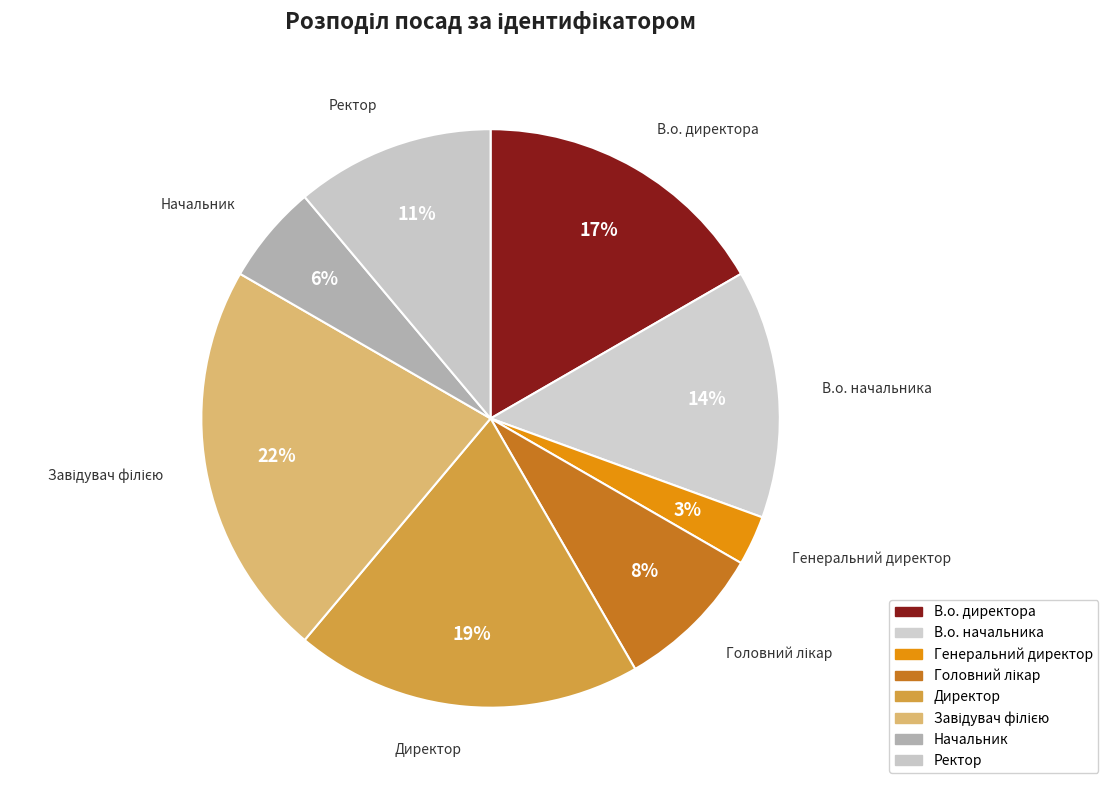

To the nearest percent, what is the difference between the largest and smallest slice percentages?

19%